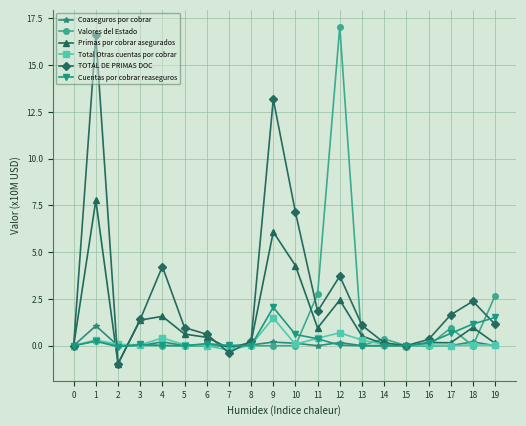

True or false: Coaseguros por cobrar has more than 0 points higher than both neighbors.

True